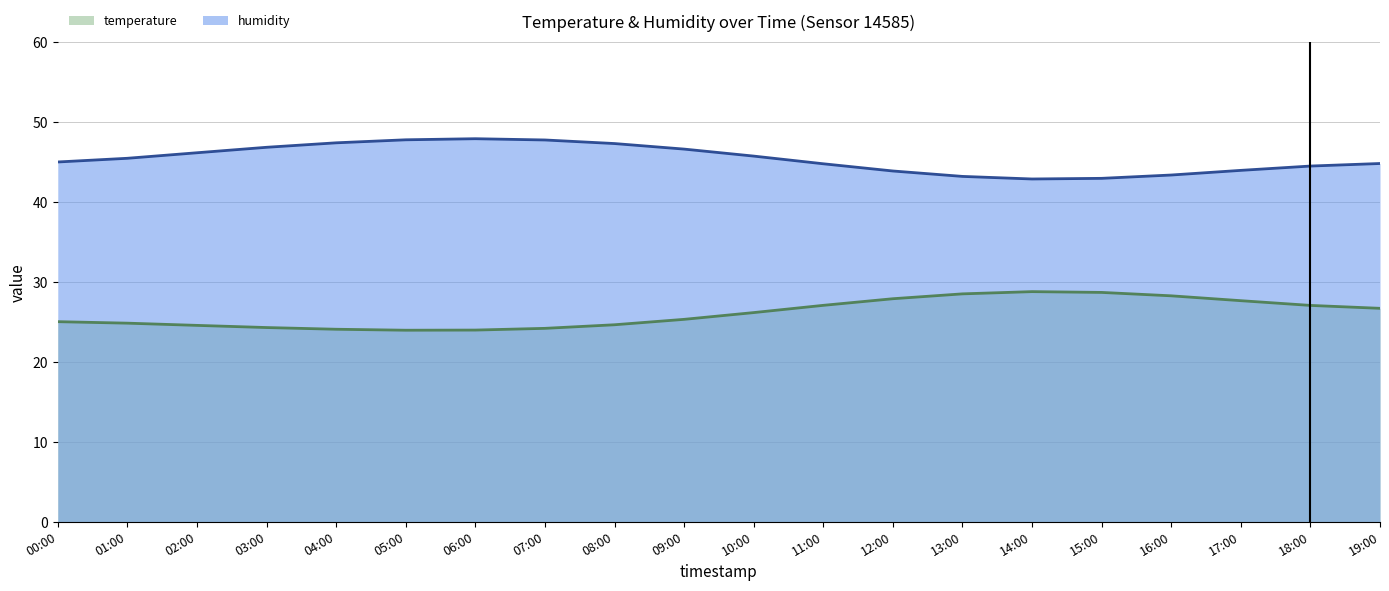

At which category does temperature reach its first local peak?

14:00